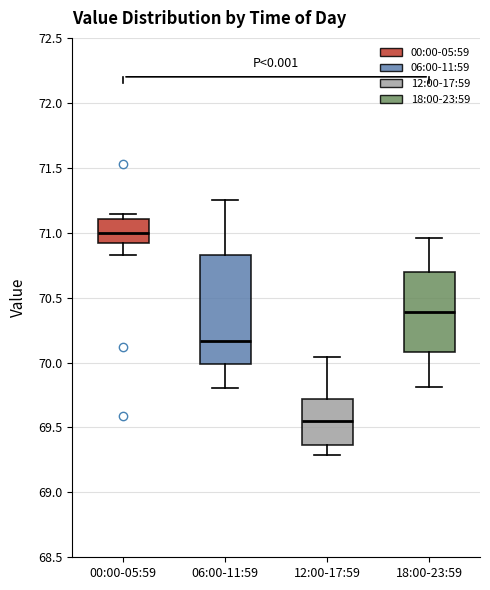

Reading left to right, transcribe this box plot: for each box, give where its median line is, the range the box spans, and where its two whiskers end, as read against the y-axis. The values are not printed on the chart, so give them approximately, as read against the axis.

00:00-05:59: median 71.00, box 70.90 to 71.10, whiskers 70.85 to 71.15
06:00-11:59: median 70.15, box 70.00 to 70.85, whiskers 69.80 to 71.25
12:00-17:59: median 69.55, box 69.35 to 69.70, whiskers 69.30 to 70.05
18:00-23:59: median 70.40, box 70.10 to 70.70, whiskers 69.80 to 70.95